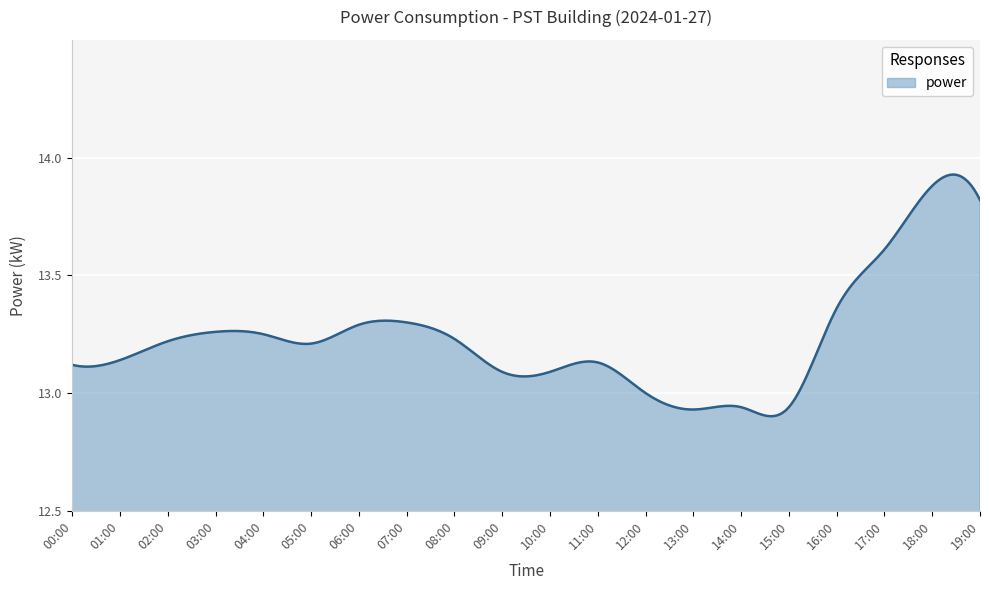

What is the difference between the maximum and minimum values?

1.0